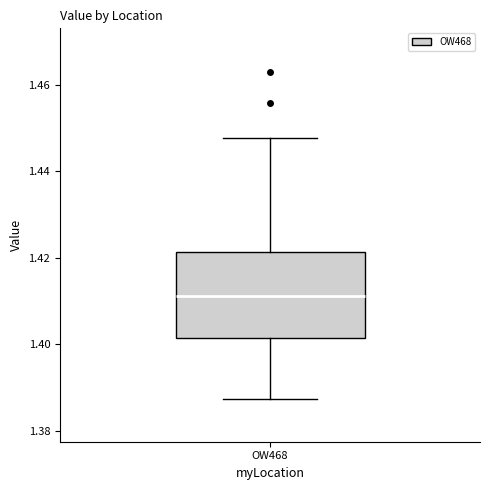

Read this box plot against the y-axis: the position of the median line, the range covered by the box, and the ends of both whiskers. The values are not printed on the chart, so give them approximately, as read against the axis.

median 1.412, box 1.402 to 1.422, whiskers 1.388 to 1.448